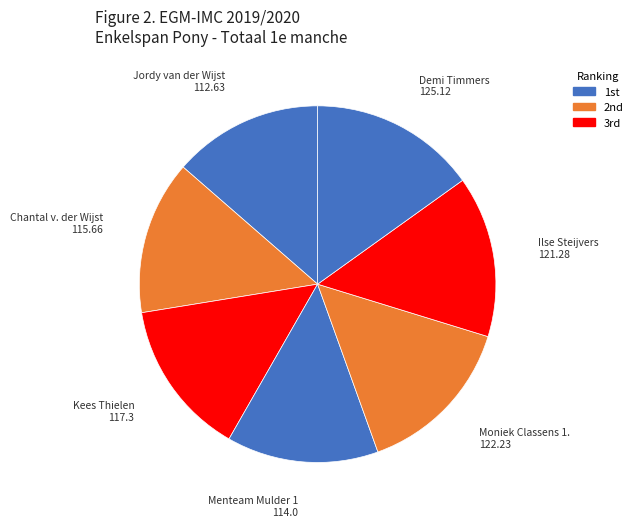

To the nearest percent, what is the difference between the largest and smallest slice percentages?

2%